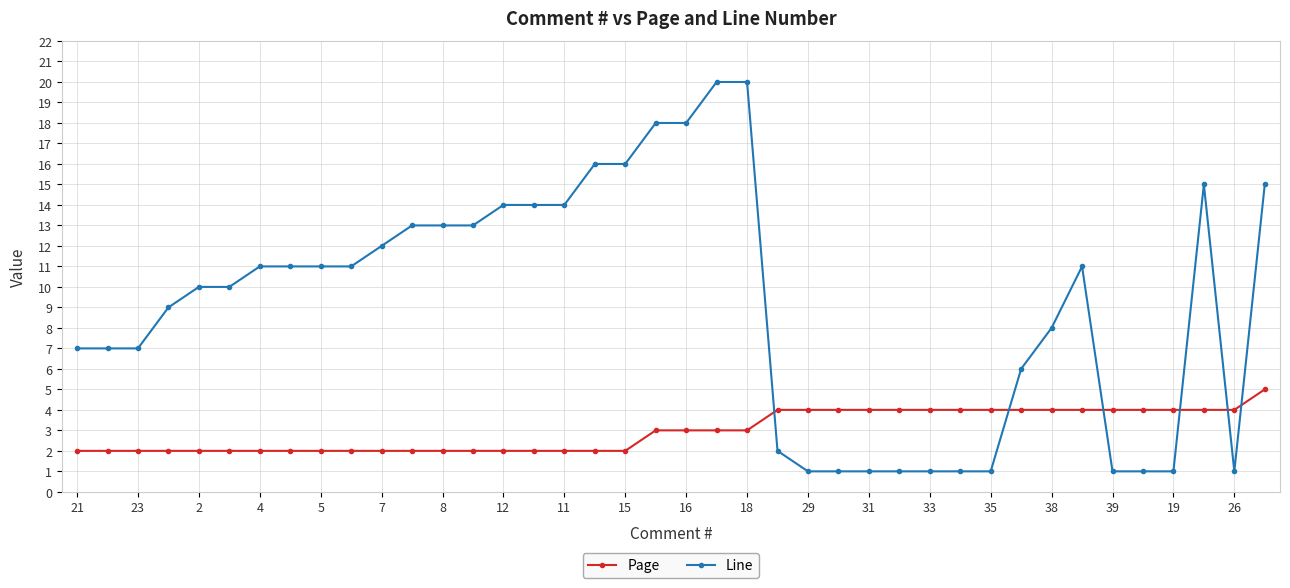

Which series has the widest spread of values?

Line